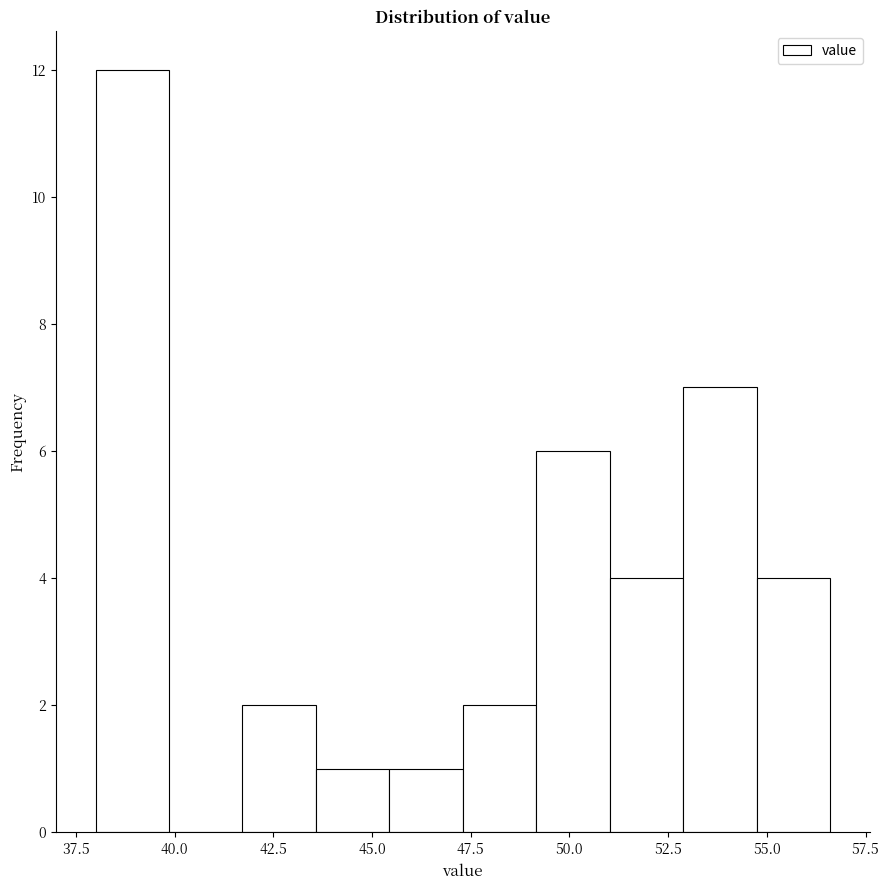

Around what value on the x-axis is the tallest bar? Give the approximate position of its centre, as read against the axis.

39.0